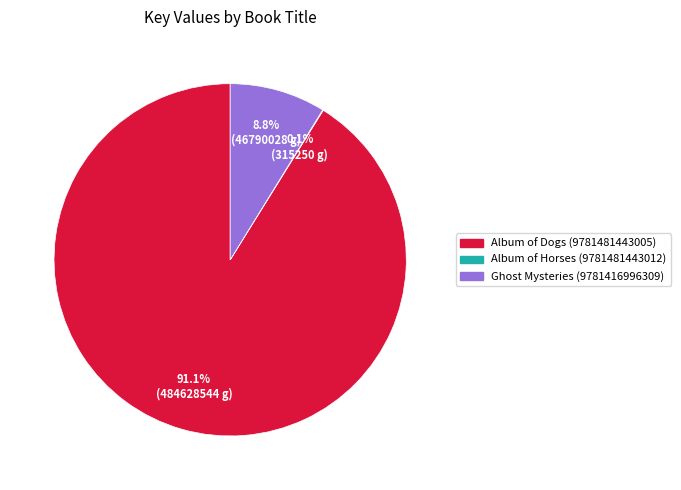

What percentage is NOT represented by Album of Dogs (9781481443005)?

8.9%